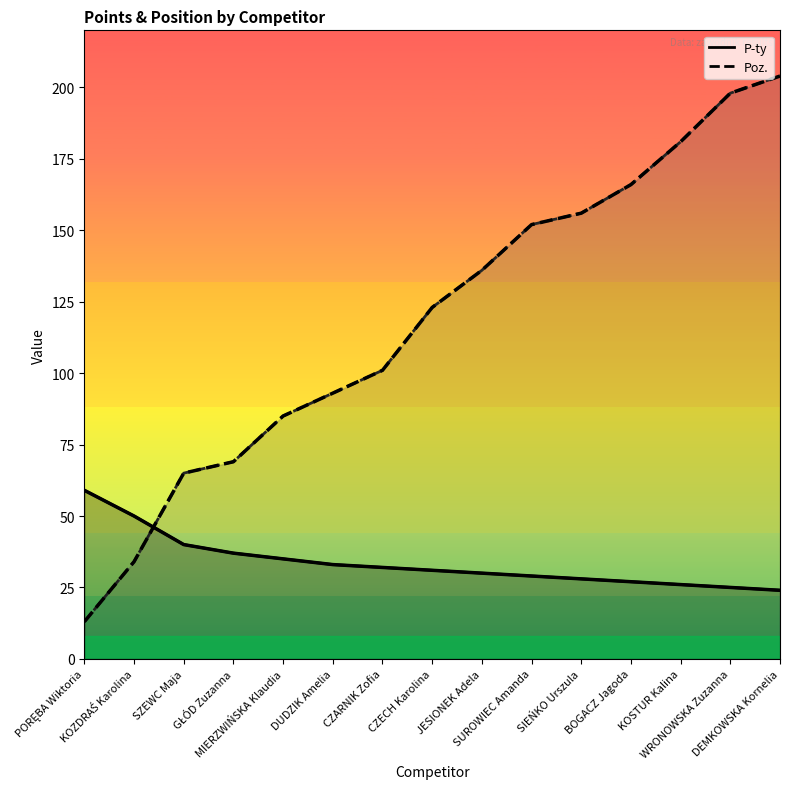

Does the chart have visible grid lines?

No